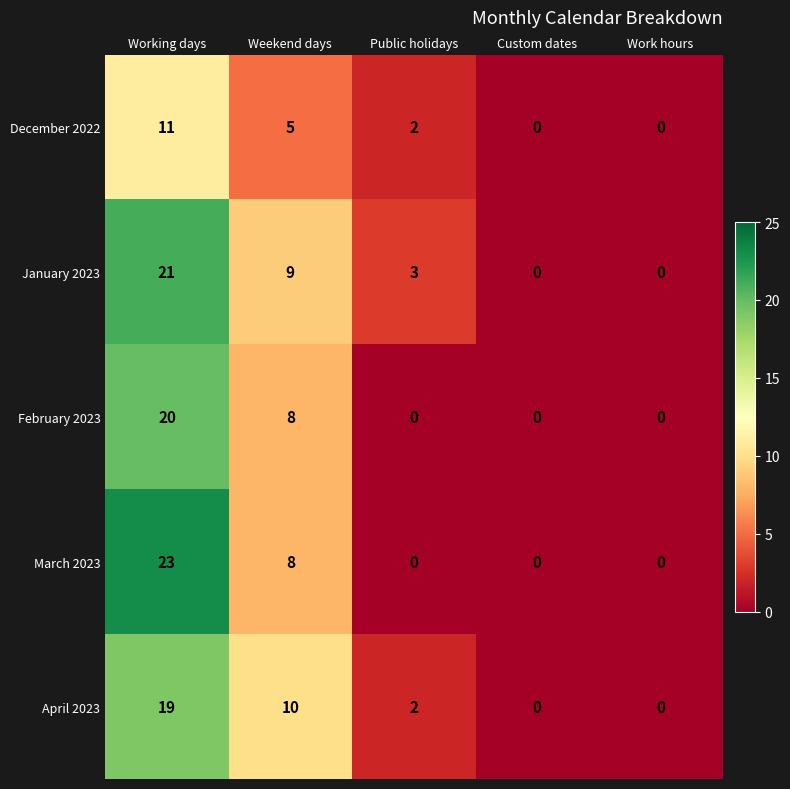

Rank the series by their maximum value, from highest to lowest.

March 2023, January 2023, February 2023, April 2023, December 2022